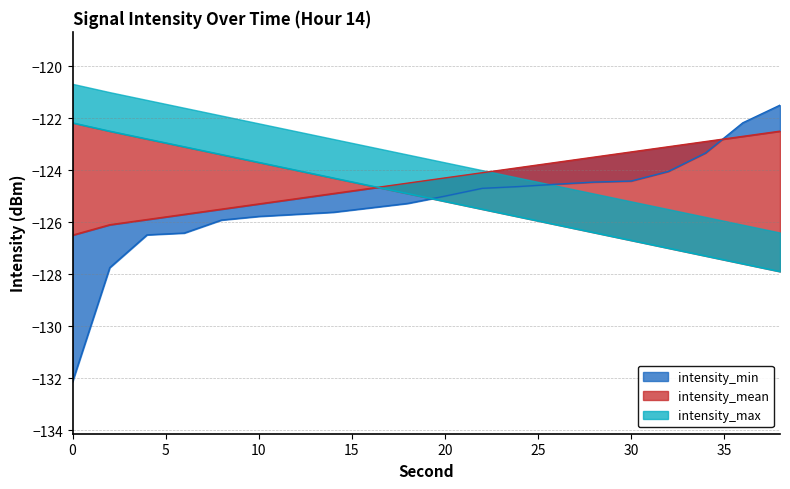

Reading right to left, extract all data points from this chart.

intensity_min: -121.5	-122.2	-123.3	-124.0	-124.4	-124.5	-124.5	-124.6	-124.7	-125.0	-125.3	-125.5	-125.6	-125.7	-125.8	-125.9	-126.4	-126.5	-127.8	-132.1
intensity_mean: -122.5	-122.7	-122.9	-123.1	-123.3	-123.5	-123.7	-123.9	-124.1	-124.3	-124.5	-124.7	-124.9	-125.1	-125.3	-125.5	-125.7	-125.9	-126.1	-126.5
intensity_max: -127.9	-127.6	-127.3	-127.0	-126.7	-126.4	-126.1	-125.8	-125.5	-125.2	-124.9	-124.6	-124.3	-124.0	-123.7	-123.4	-123.1	-122.8	-122.5	-122.2